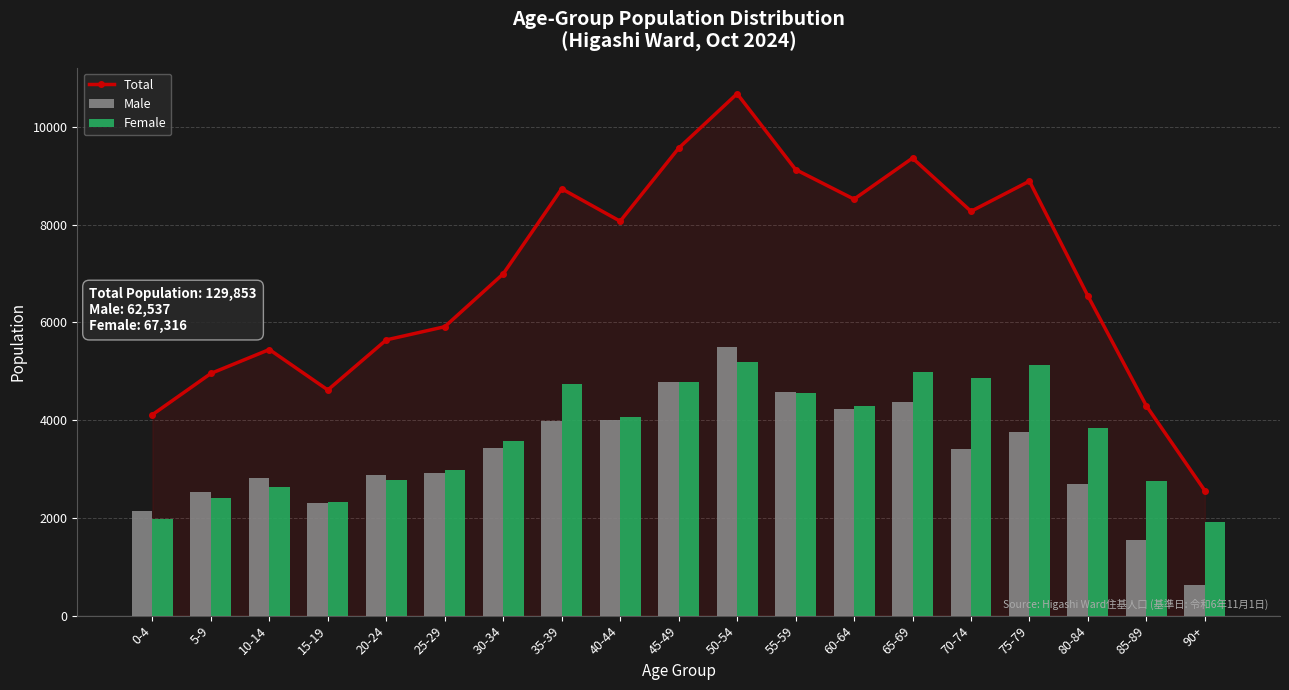

What position from the right is 5-9?

18